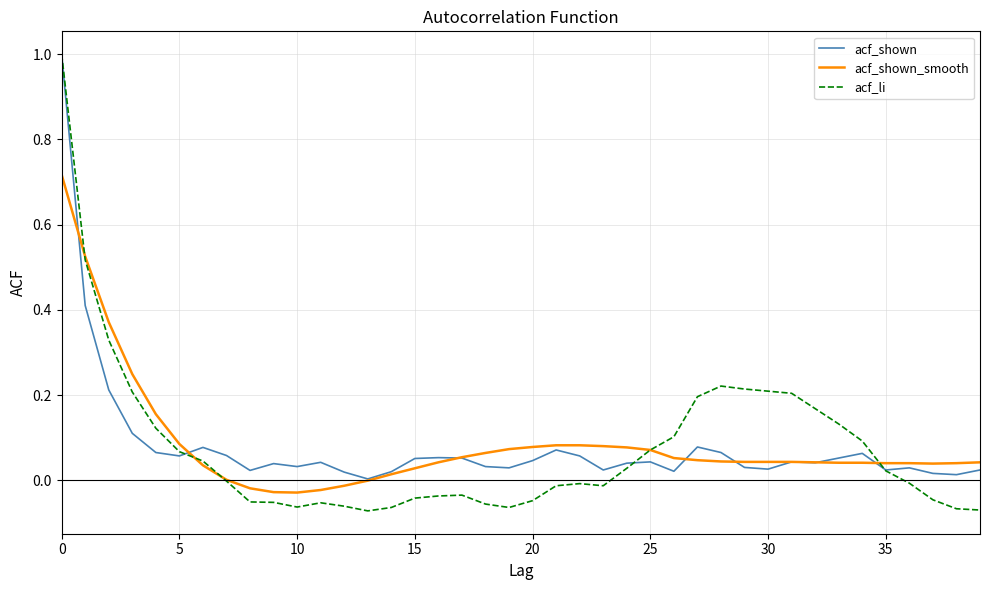

Does the chart have visible grid lines?

Yes